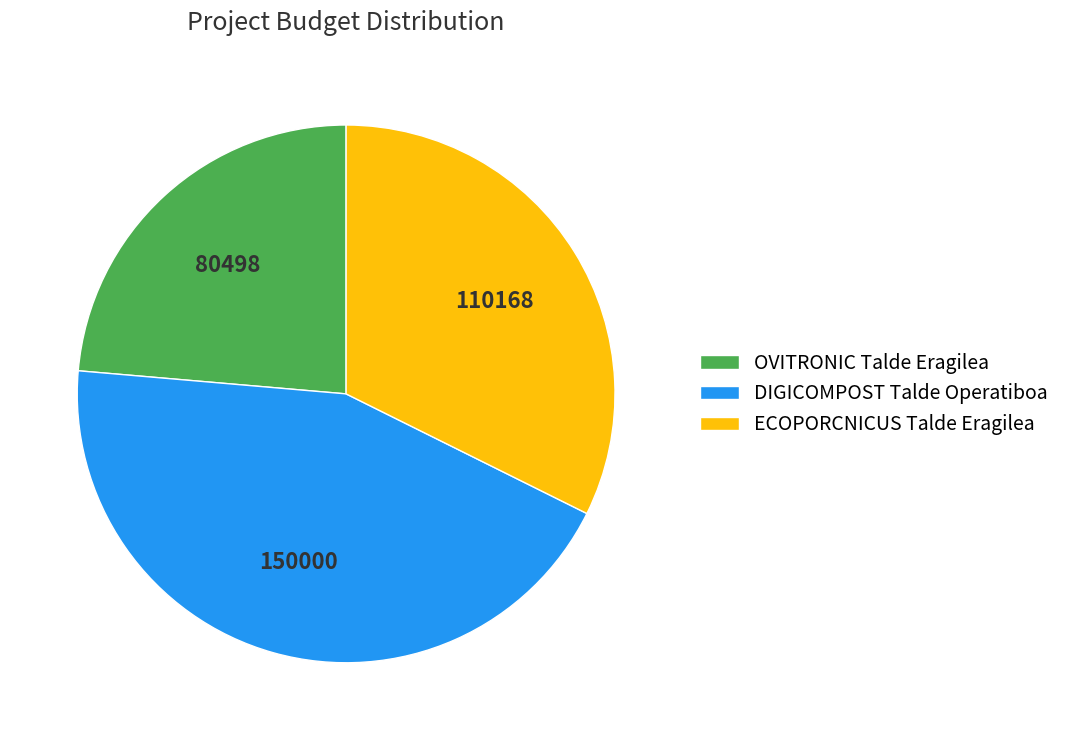

What is the ratio of the value at OVITRONIC Talde Eragilea to the value at ECOPORCNICUS Talde Eragilea?

0.7